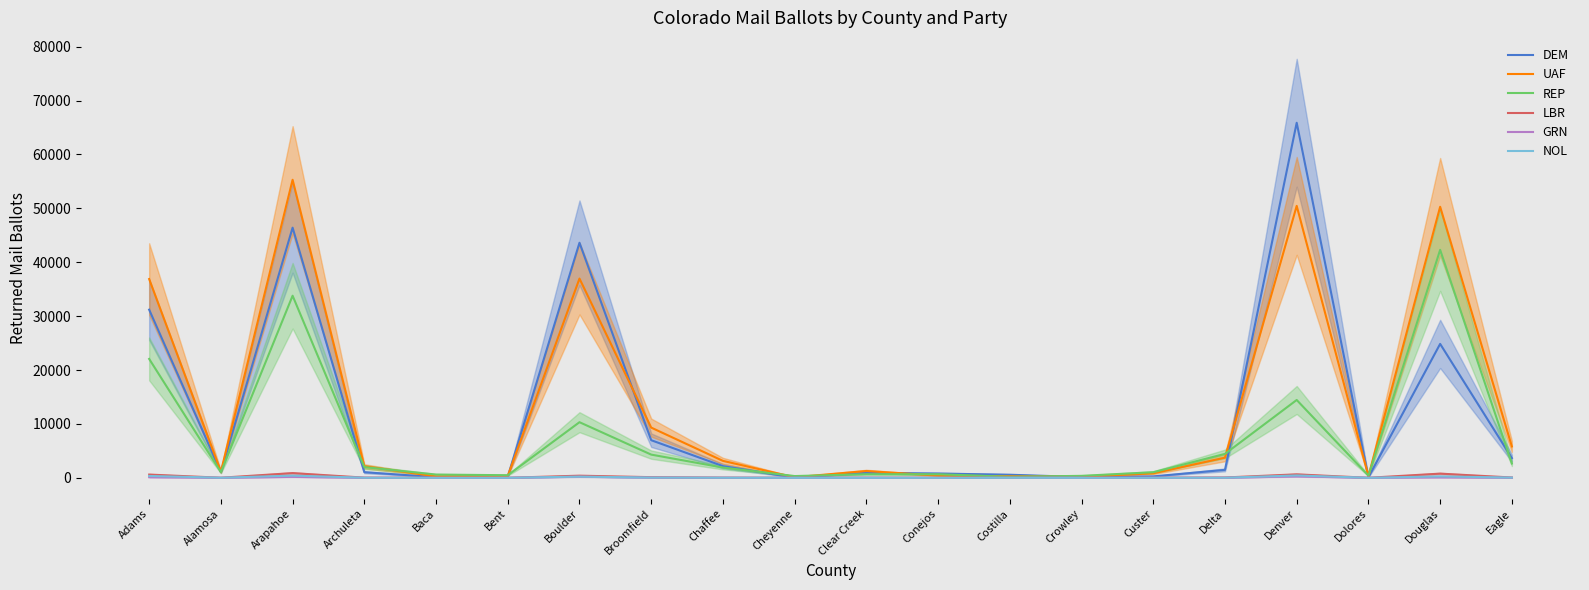

What is the sum of all DEM values?

231506